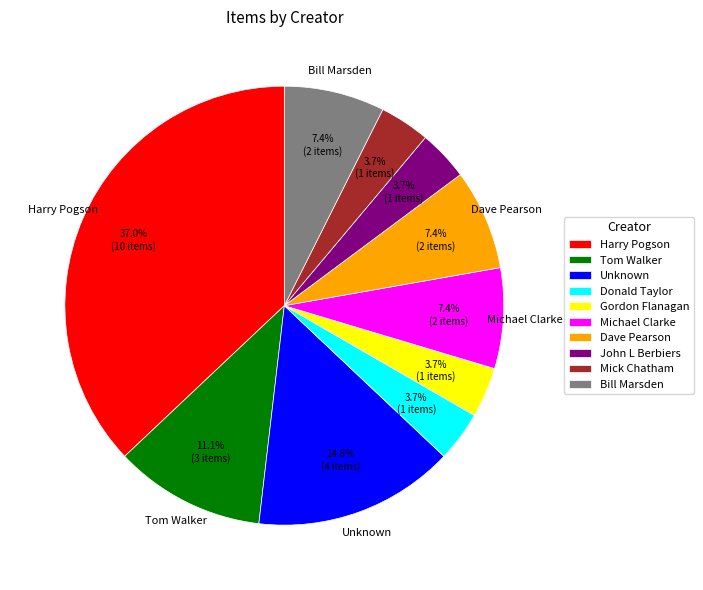

How much of the chart is everything except Mick Chatham?

96.3%